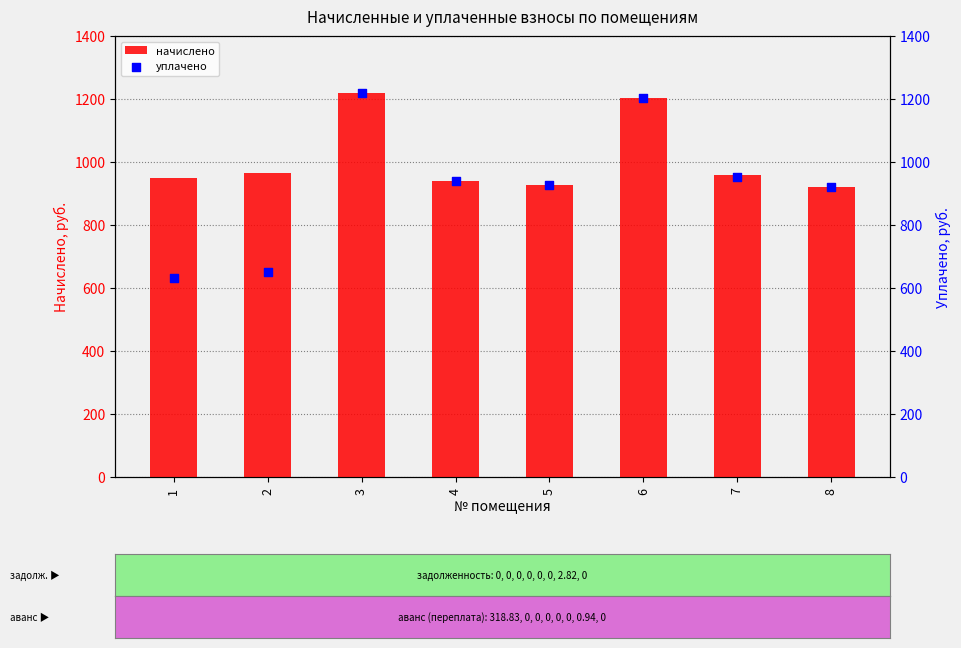

Is the value of начислено at 2 greater than the value of уплачено at 2?

Yes